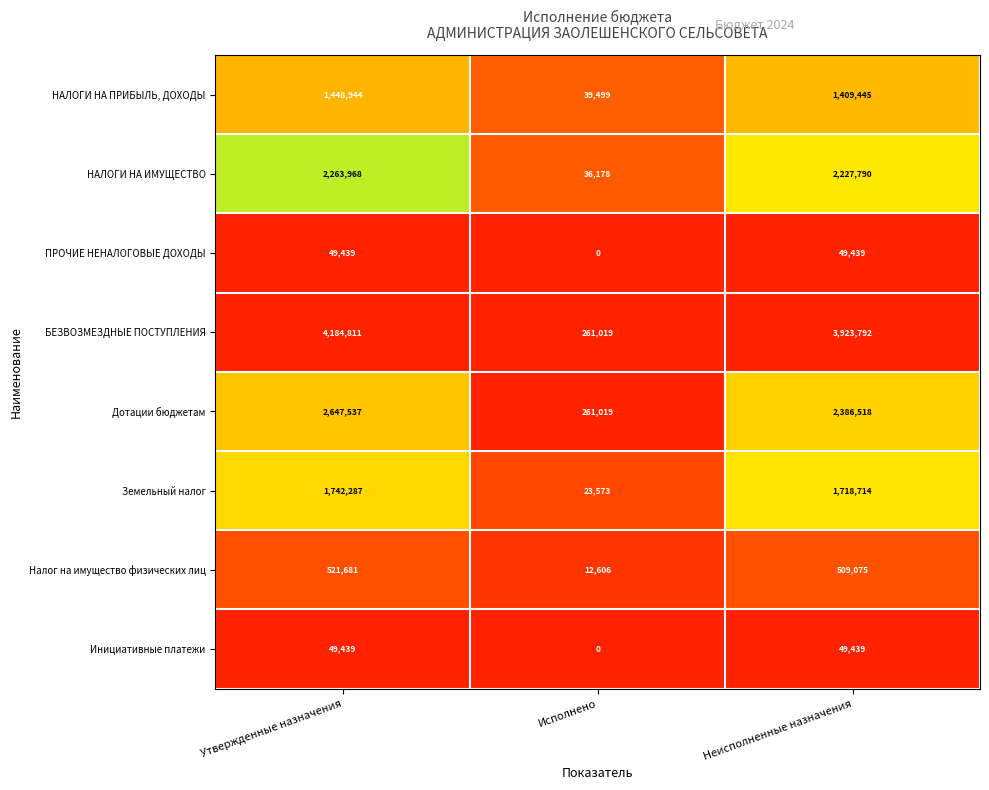

Is it true that ПРОЧИЕ НЕНАЛОГОВЫЕ ДОХОДЫ equals 16051 at Утвержденные назначения?

False